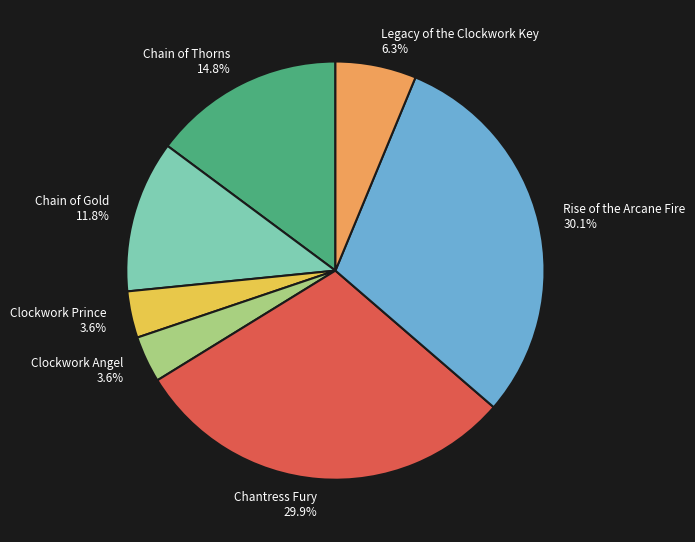

Is Clockwork Angel the majority of the pie?

No